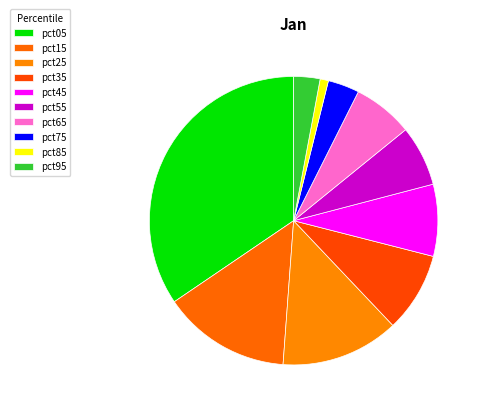

The pct25 slice represents 18% of the pie. True or false?

False